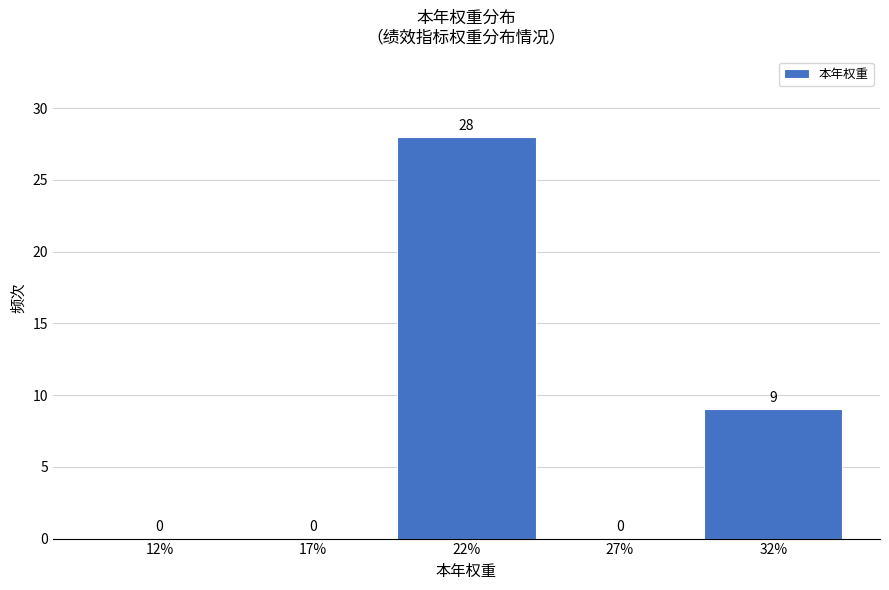

Reading right to left, what are all the values shown in this chart?

32%=9	27%=0	22%=28	17%=0	12%=0